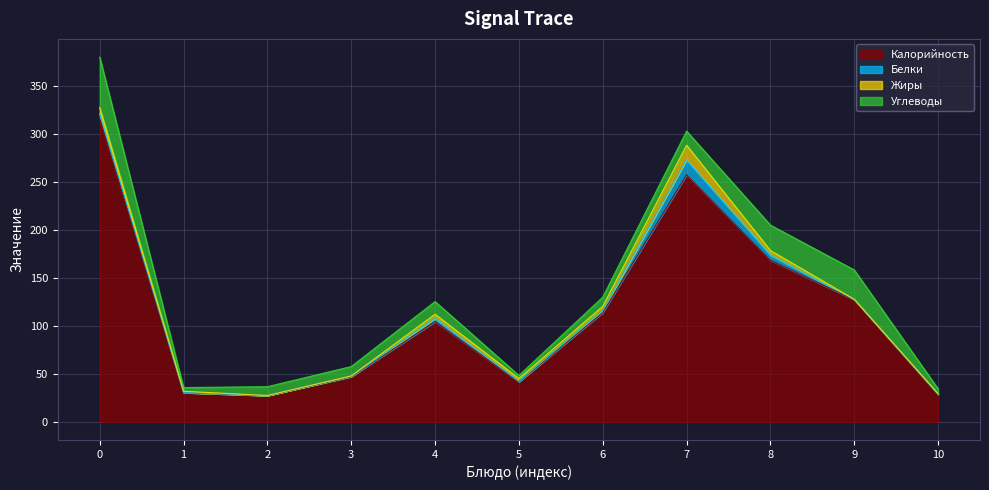

Is it true that Калорийность equals 425.2 at 0?

False